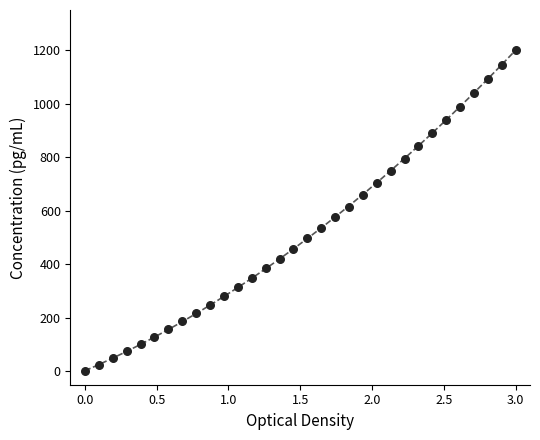

What is the range of Y values (max minus min)?

1200.0